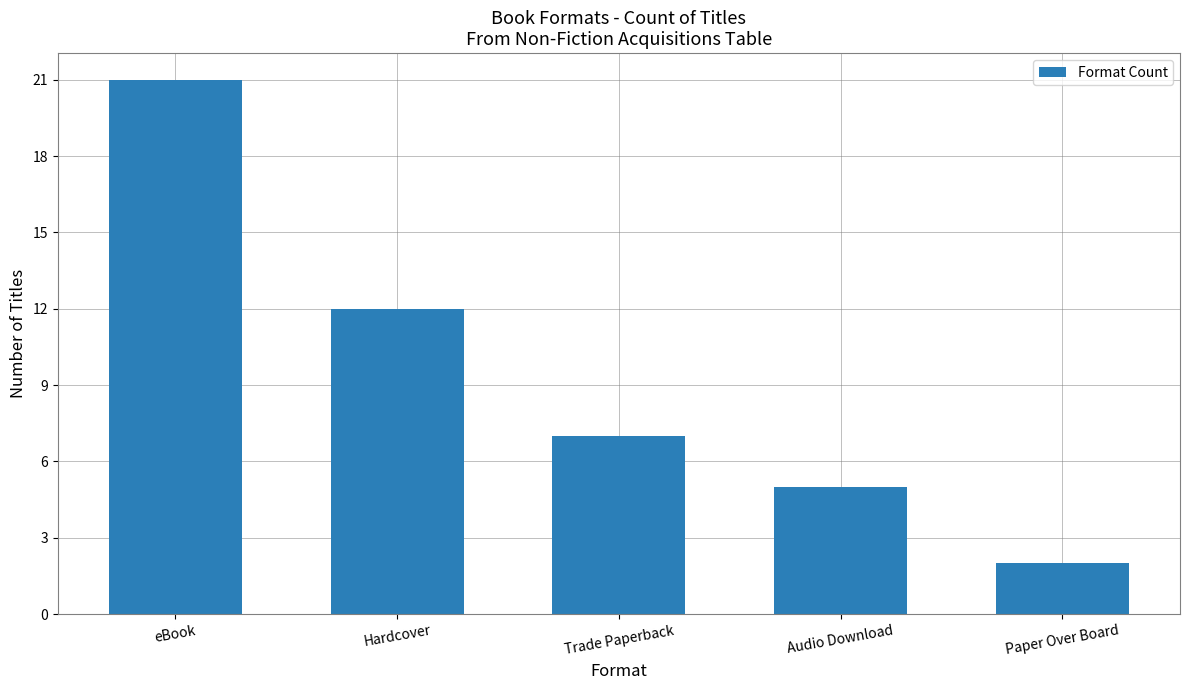

What position from the left is Paper Over Board?

5